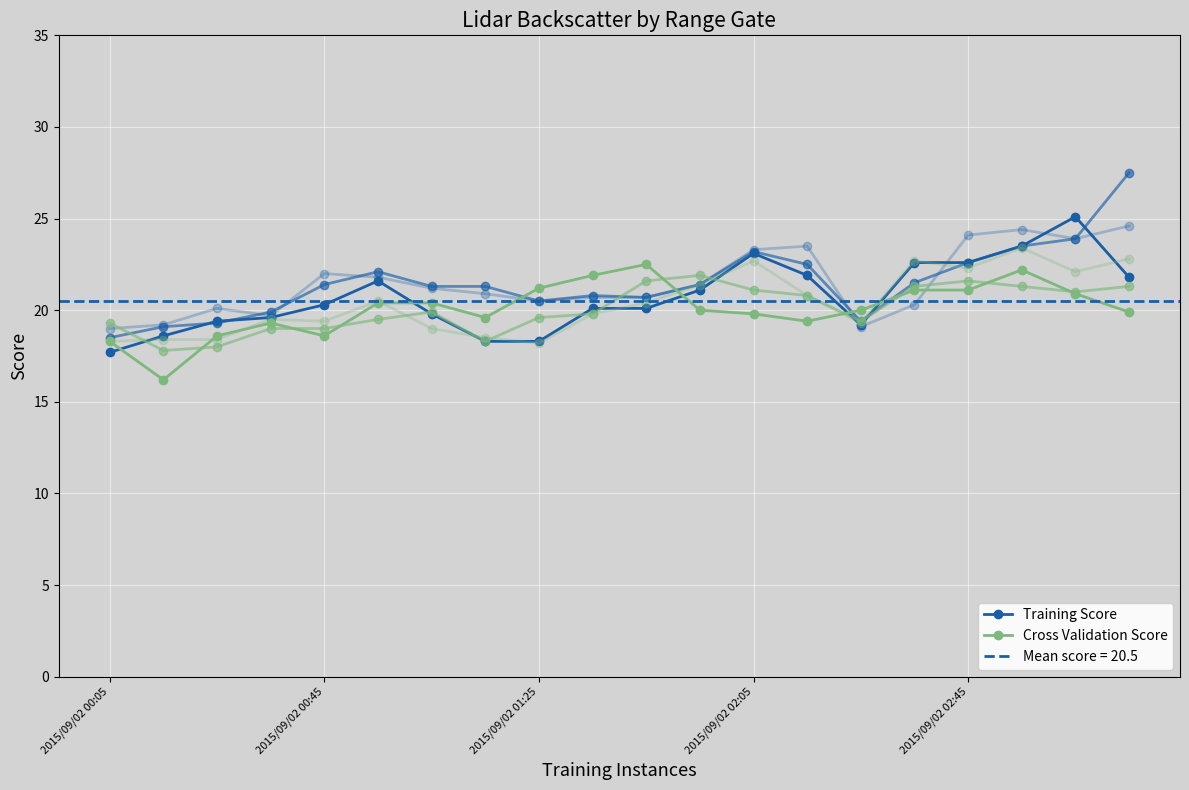

What position from the left is 5?

6